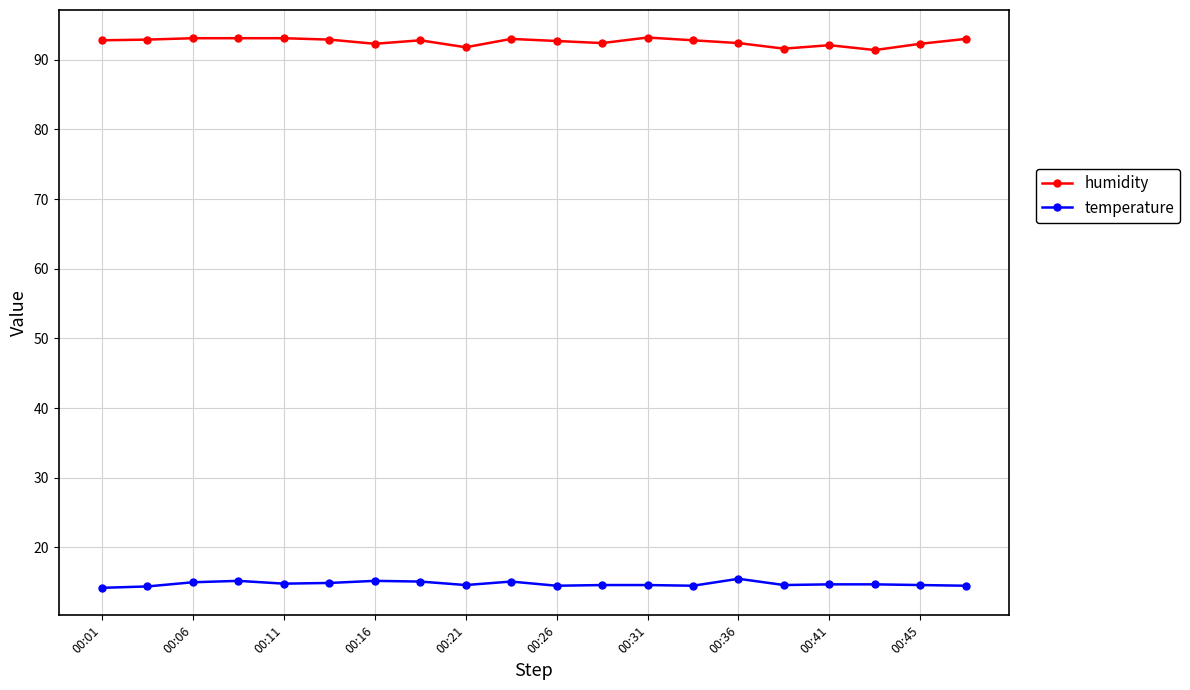

Which series has the largest range (max minus min)?

humidity